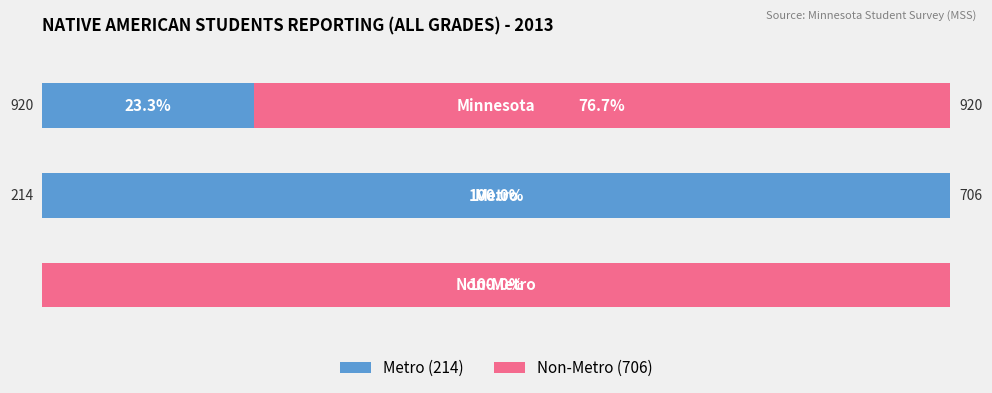

Is it true that the value at Non-Metro is 706?

True